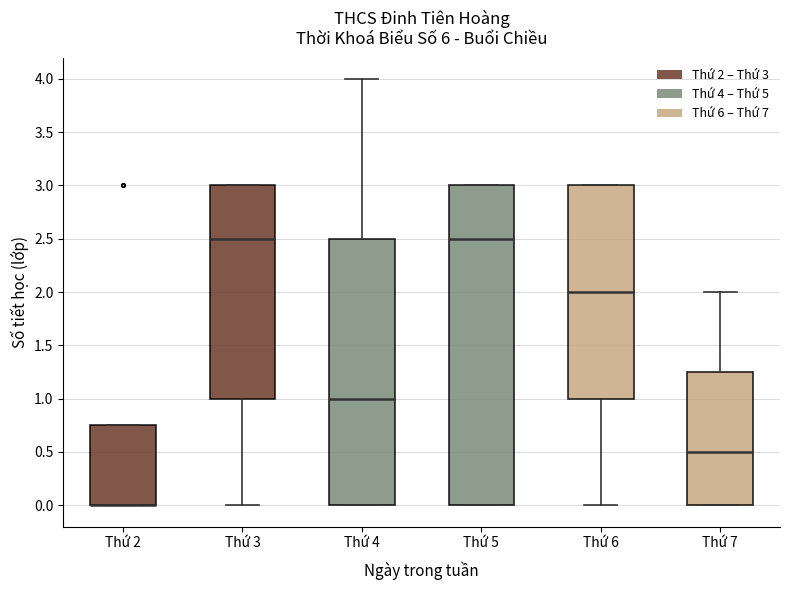

Comparing the boxes themselves (not the whiskers), which one is the tallest?

Thứ 5